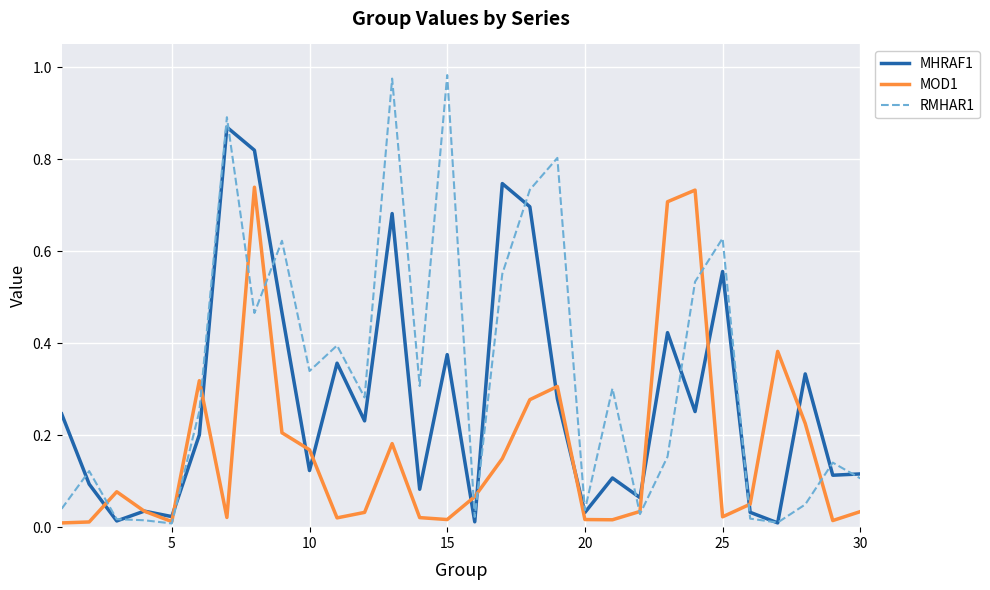

Which series has the widest spread of values?

RMHAR1